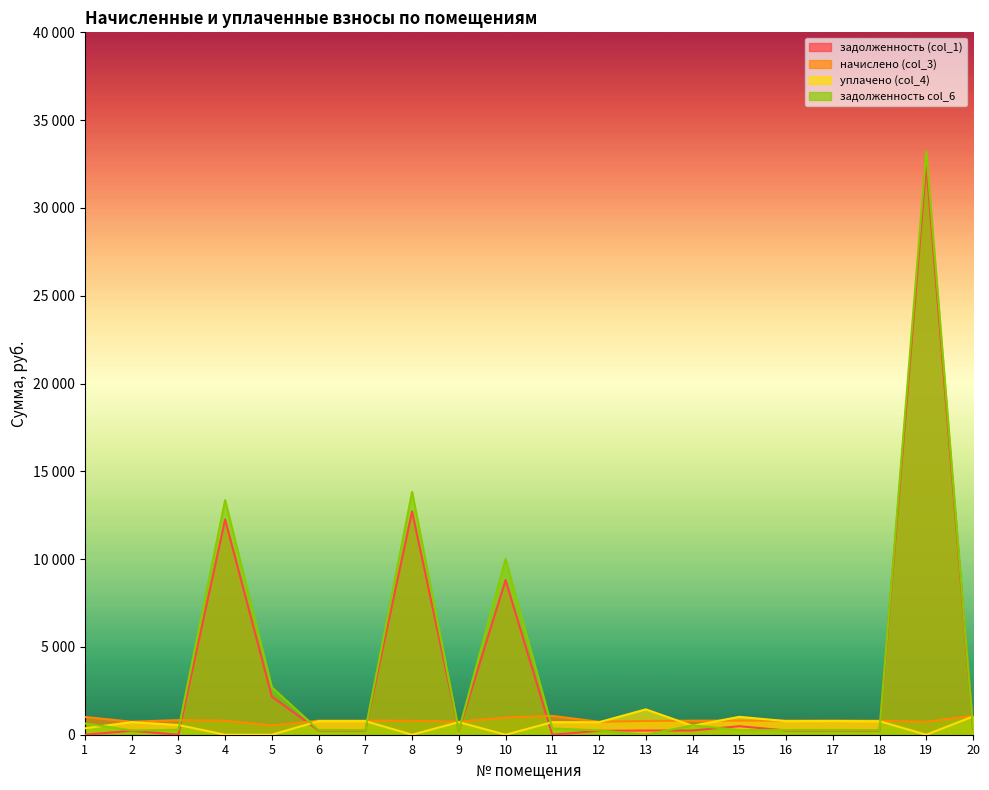

Reading left to right, list all the values displayed in this chart.

задолженность (col_1): 1=0.0	2=223.8	3=0.0	4=12261.2	5=2169.8	6=241.8	7=241.8	8=12724.3	9=223.8	10=8806.2	11=0.0	12=222.4	13=239.3	14=241.8	15=484.8	16=241.8	17=243.8	18=239.8	19=32475.5	20=323.7
начислено (col_3): 1=1010.7	2=739.9	3=832.4	4=799.3	5=531.4	6=799.3	7=799.3	8=794.9	9=739.9	10=979.9	11=1072.4	12=735.5	13=781.7	14=799.3	15=801.5	16=799.3	17=805.9	18=792.7	19=737.7	20=1070.2
уплачено (col_4): 1=367.8	2=717.0	3=554.9	4=0.0	5=0.0	6=774.5	7=774.6	8=0.0	9=717.0	10=0.0	11=714.9	12=712.8	13=1445.6	14=508.2	15=1019.2	16=774.6	17=781.0	18=768.2	19=0.0	20=1037.1
задолженность col_6: 1=642.9	2=246.6	3=277.4	4=13356.5	5=2701.2	6=267.4	7=266.4	8=13824.7	9=246.6	10=10008.8	11=357.5	12=245.2	13=0.0	14=532.9	15=267.2	16=266.4	17=268.6	18=264.2	19=33213.1	20=356.7